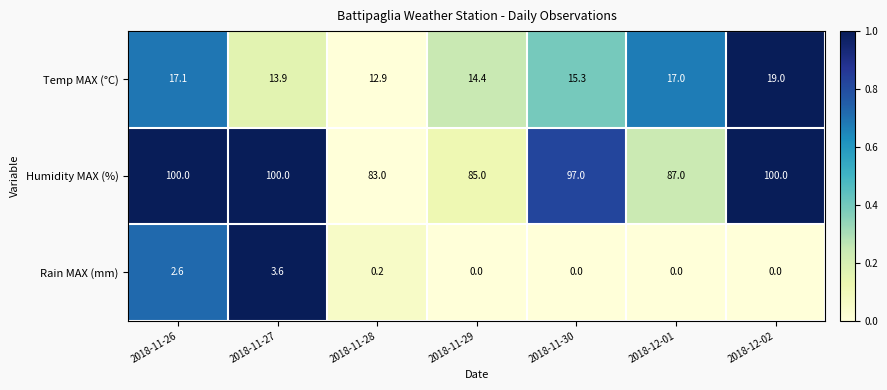

What is the lowest value of the Humidity MAX (%) series?

83.0